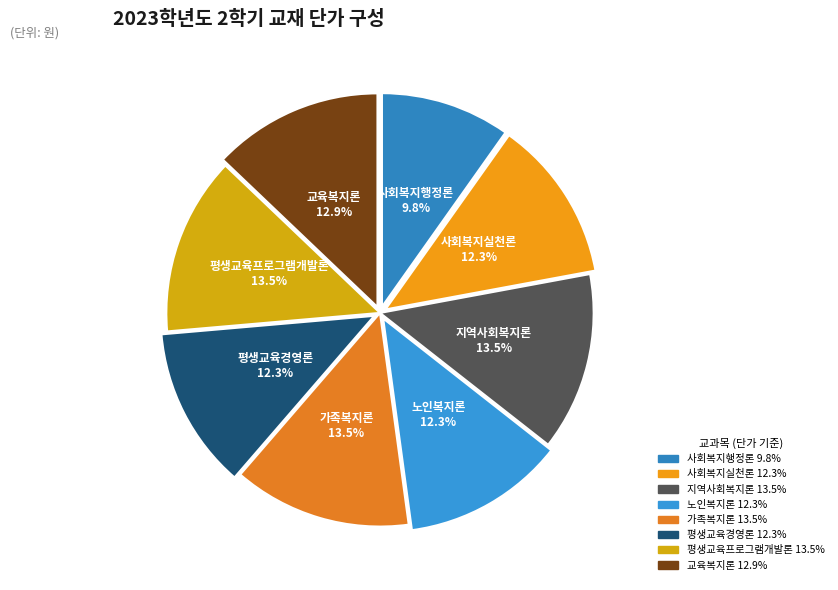

To the nearest percent, what is the difference between the largest and smallest slice percentages?

4%